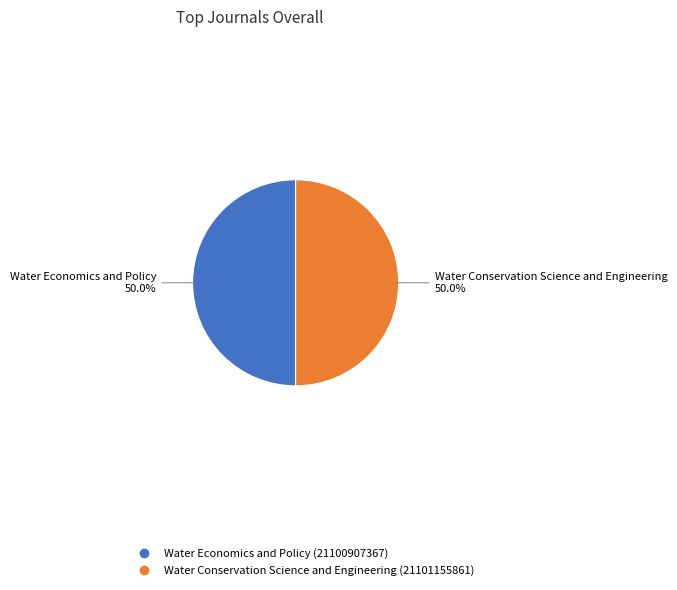

What percentage do Water Economics and Policy and Water Conservation Science and Engineering together represent?

100.0%